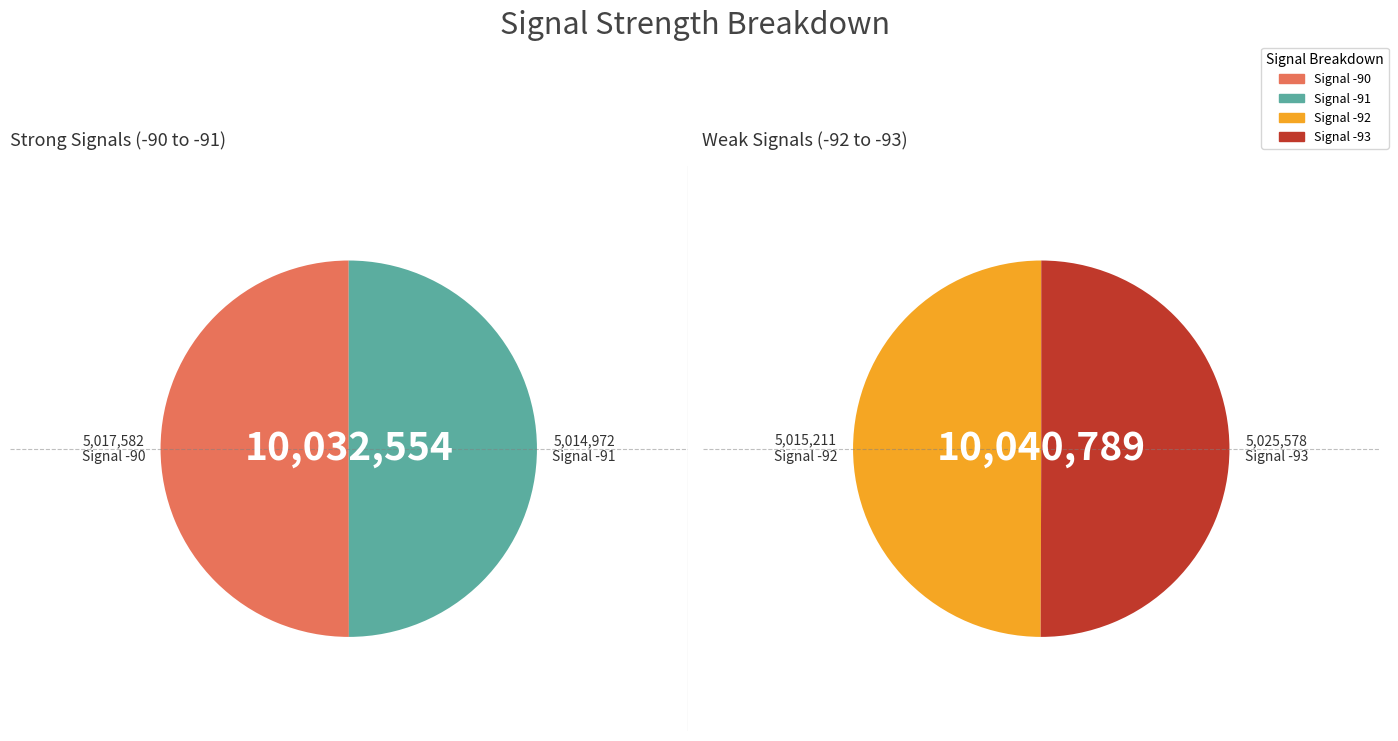

Approximately how many times larger is the value at Signal -90 compared to Signal -91?

1.0